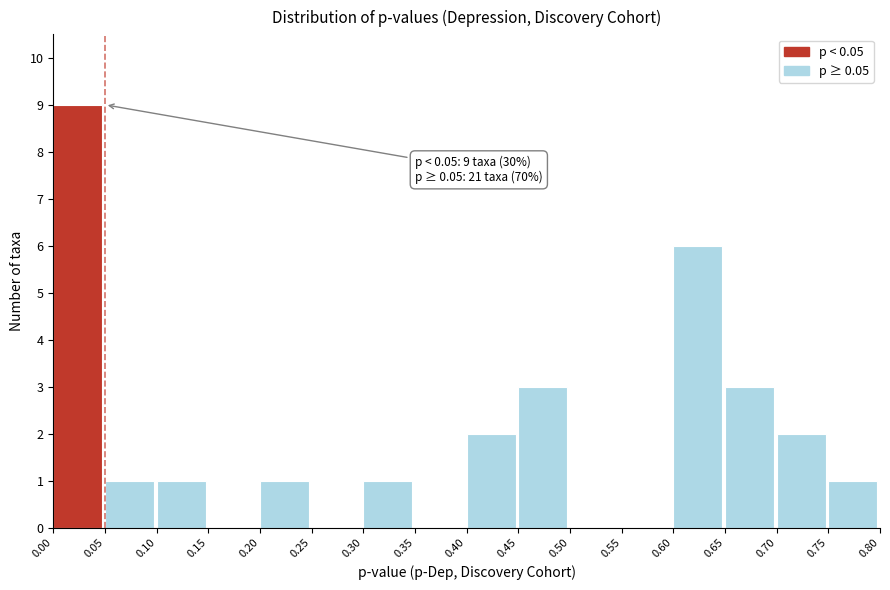

Which range on the x-axis has the tallest bar?

0.00 to 0.05